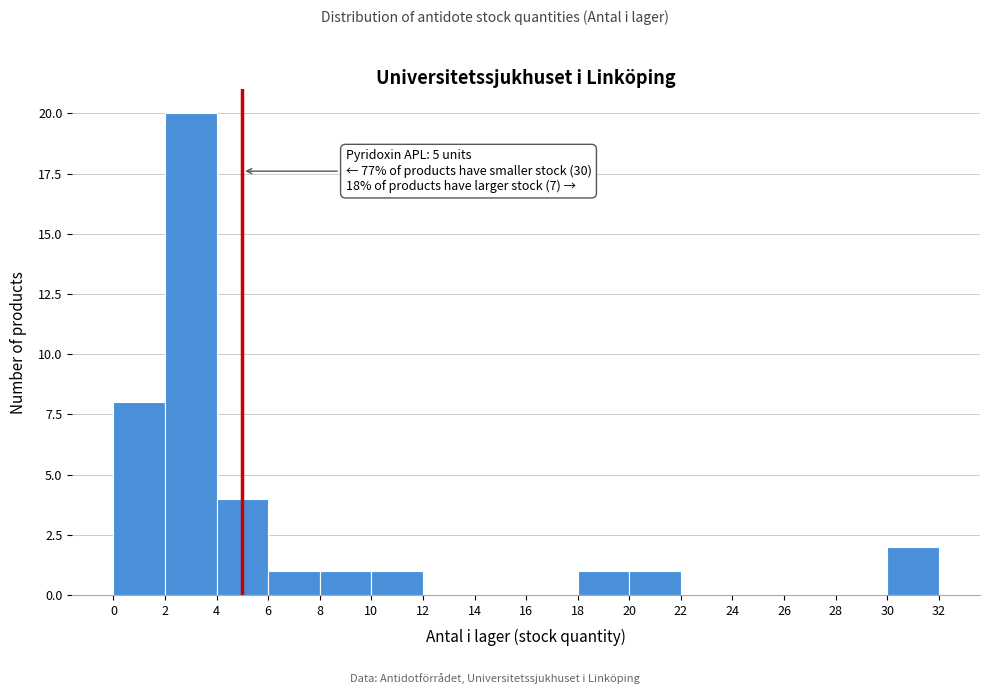

Which range on the x-axis has the tallest bar?

2 to 4